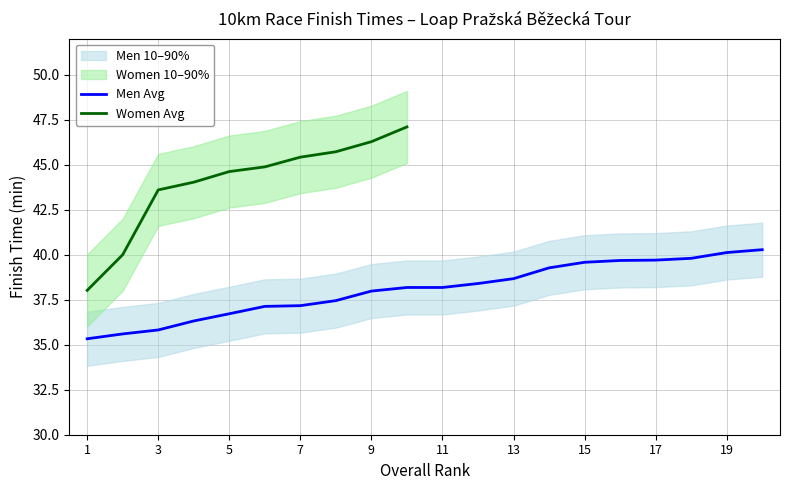

The Women Upper (min) series shows 48.0 at 9. True or false?

True